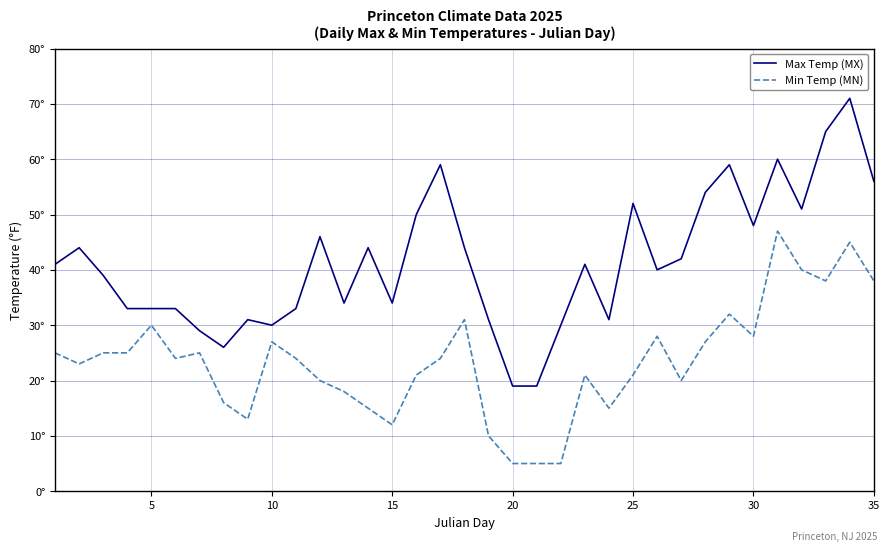

What are all the series names shown in the legend?

Max Temp (MX), Min Temp (MN)